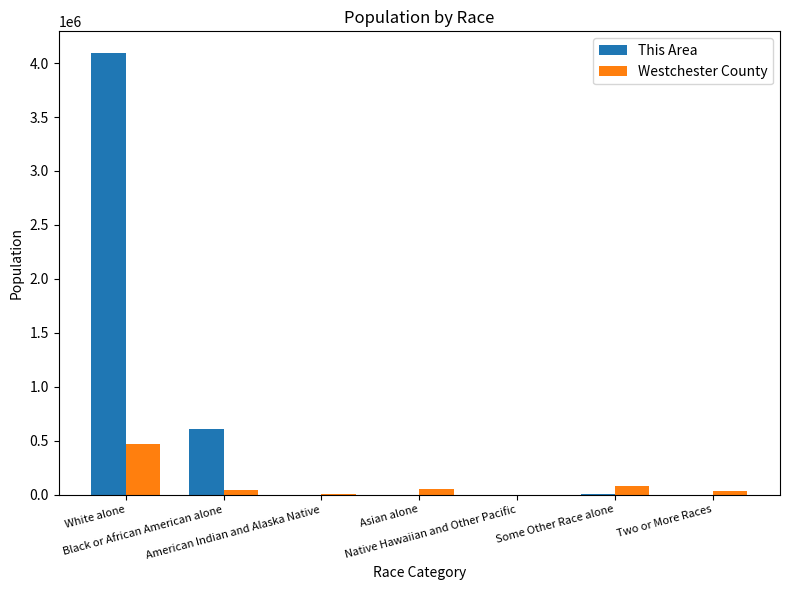

Which series has the largest total across all categories?

This Area